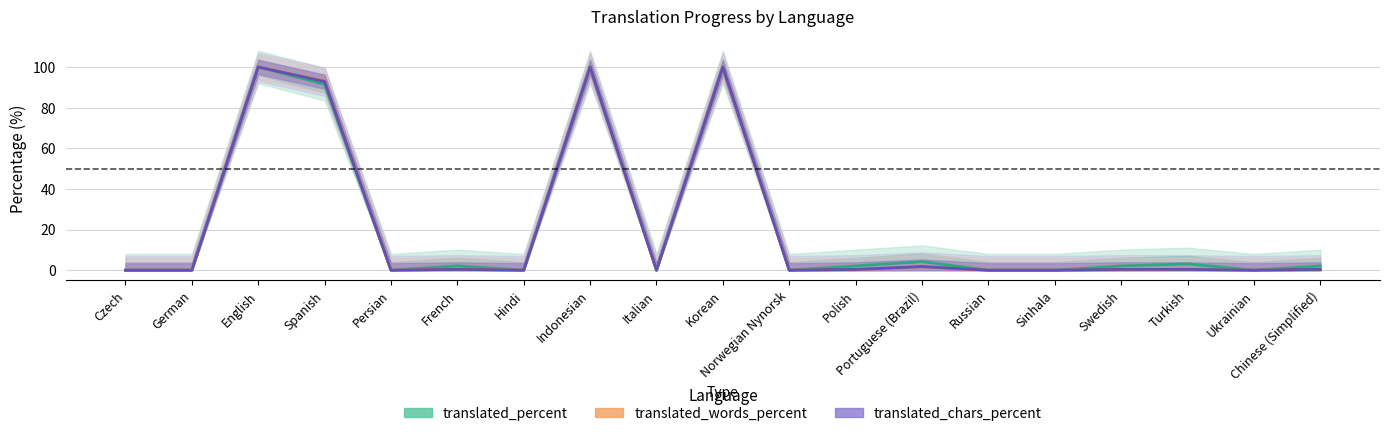

Between Hindi and Turkish, which series saw the biggest shift?

translated_percent